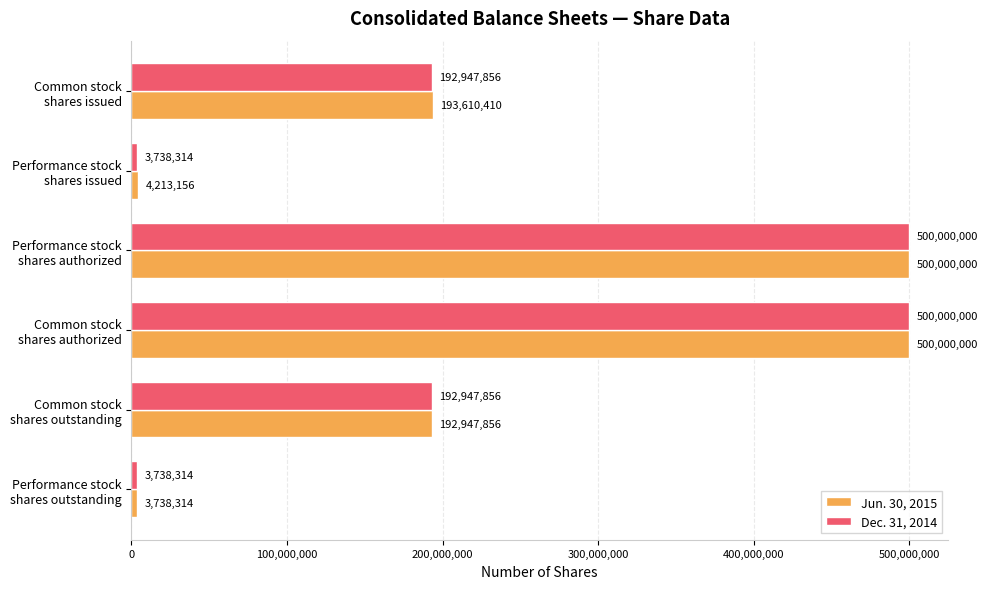

What is the sum of all Dec. 31, 2014 values?

1393372340